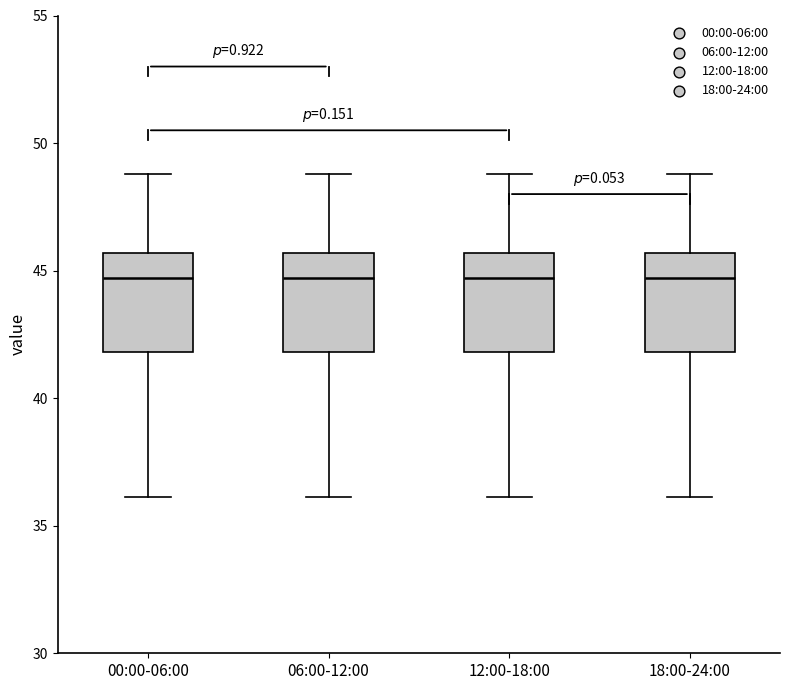

Reading left to right, transcribe this box plot: for each box, give where its median line is, the range the box spans, and where its two whiskers end, as read against the y-axis. The values are not printed on the chart, so give them approximately, as read against the axis.

00:00-06:00: median 44.5, box 42.0 to 45.5, whiskers 36.0 to 49.0
06:00-12:00: median 44.5, box 42.0 to 45.5, whiskers 36.0 to 49.0
12:00-18:00: median 44.5, box 42.0 to 45.5, whiskers 36.0 to 49.0
18:00-24:00: median 44.5, box 42.0 to 45.5, whiskers 36.0 to 49.0